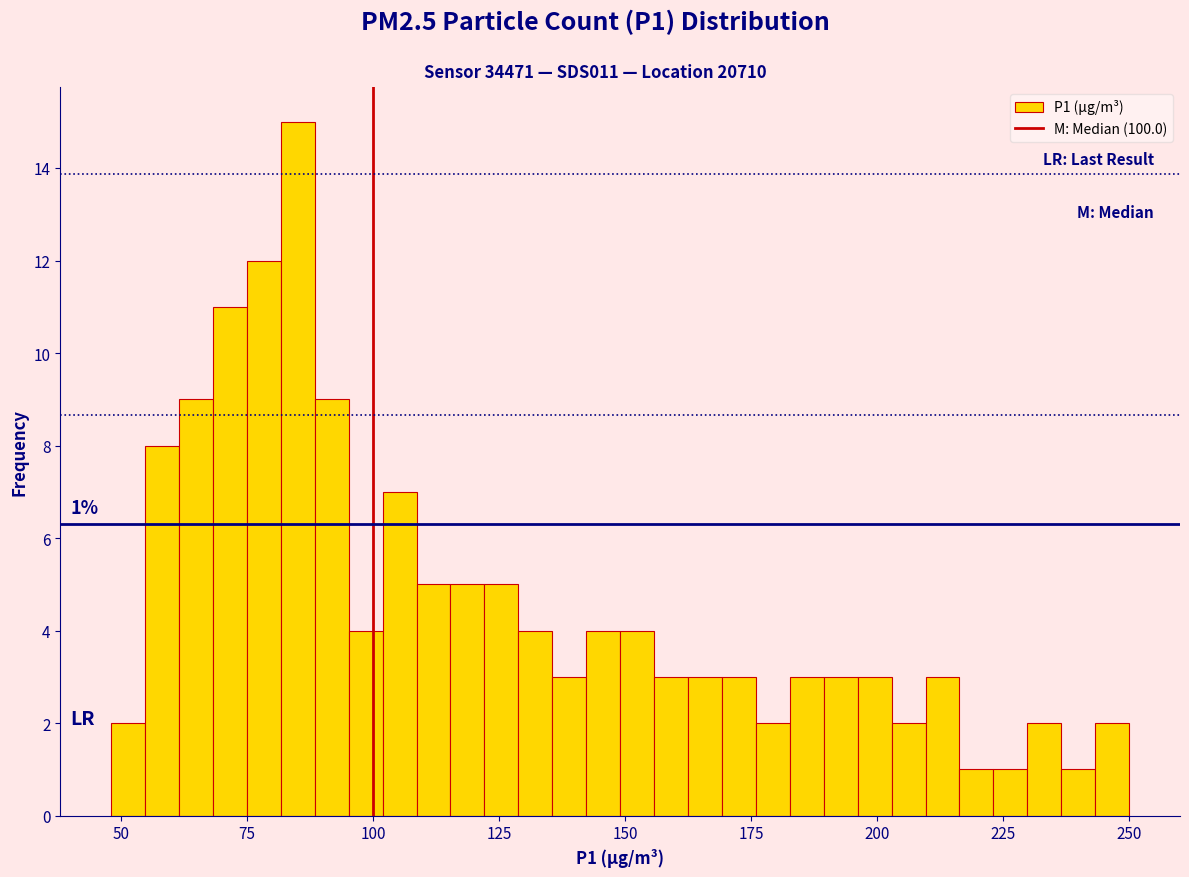

Read against the x-axis, roughly where is the centre of the tallest bar?

85